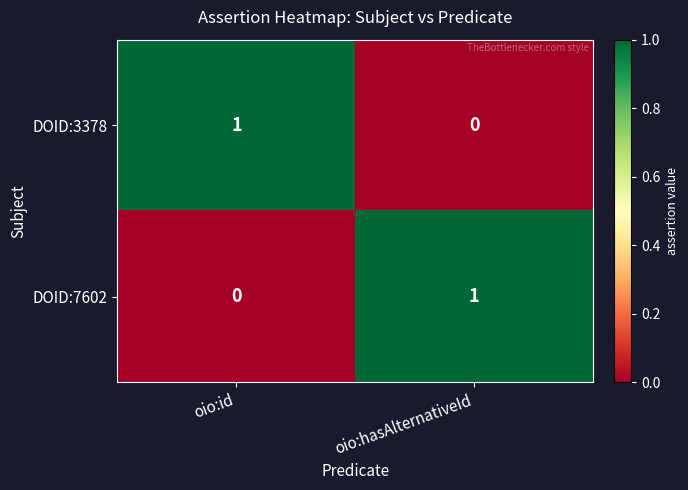

The value of DOID:7602 at oio:hasAlternativeId is 2. True or false?

False